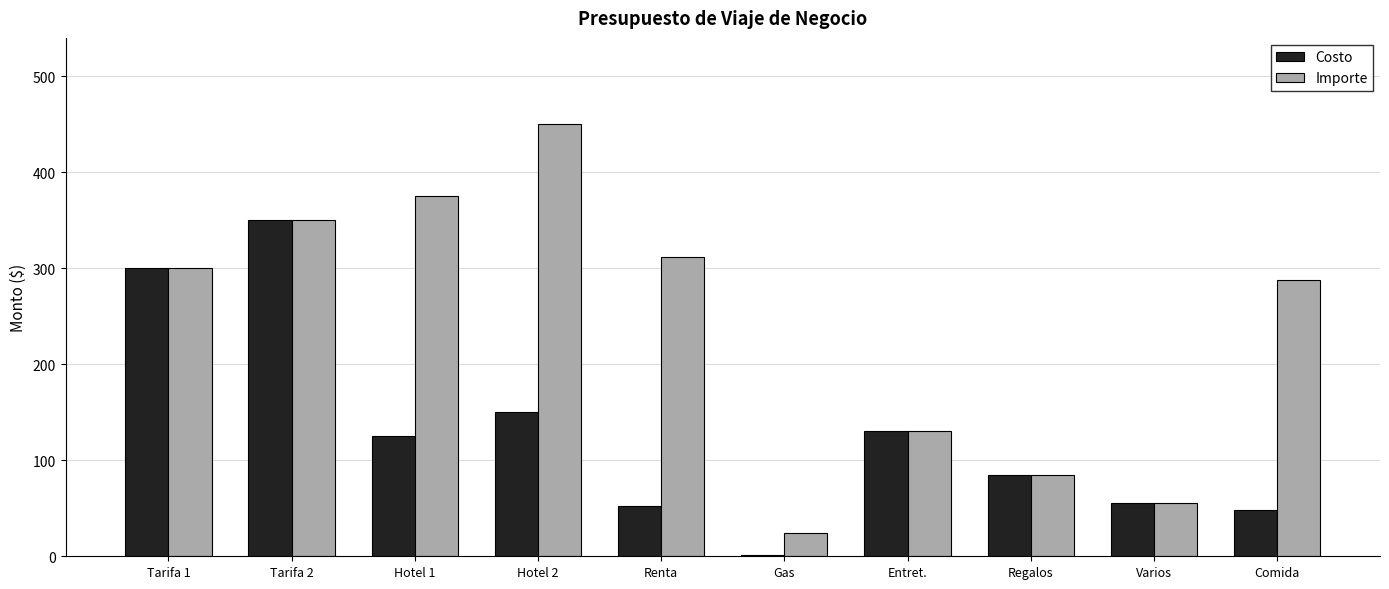

Reading left to right, extract all data points from this chart.

Costo: 300.0	350.0	125.0	150.0	52.0	1.7	130.0	85.0	55.0	48.0
Importe: 300.0	350.0	375.0	450.0	312.0	24.4	130.0	85.0	55.0	288.0